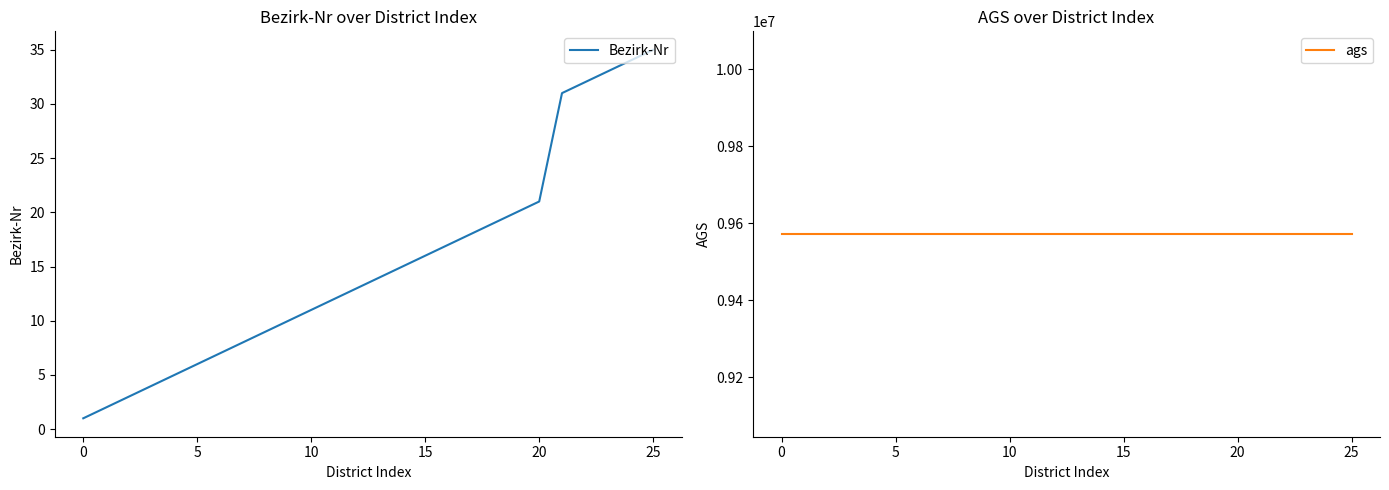

What are all the series names shown in the legend?

Bezirk-Nr, ags